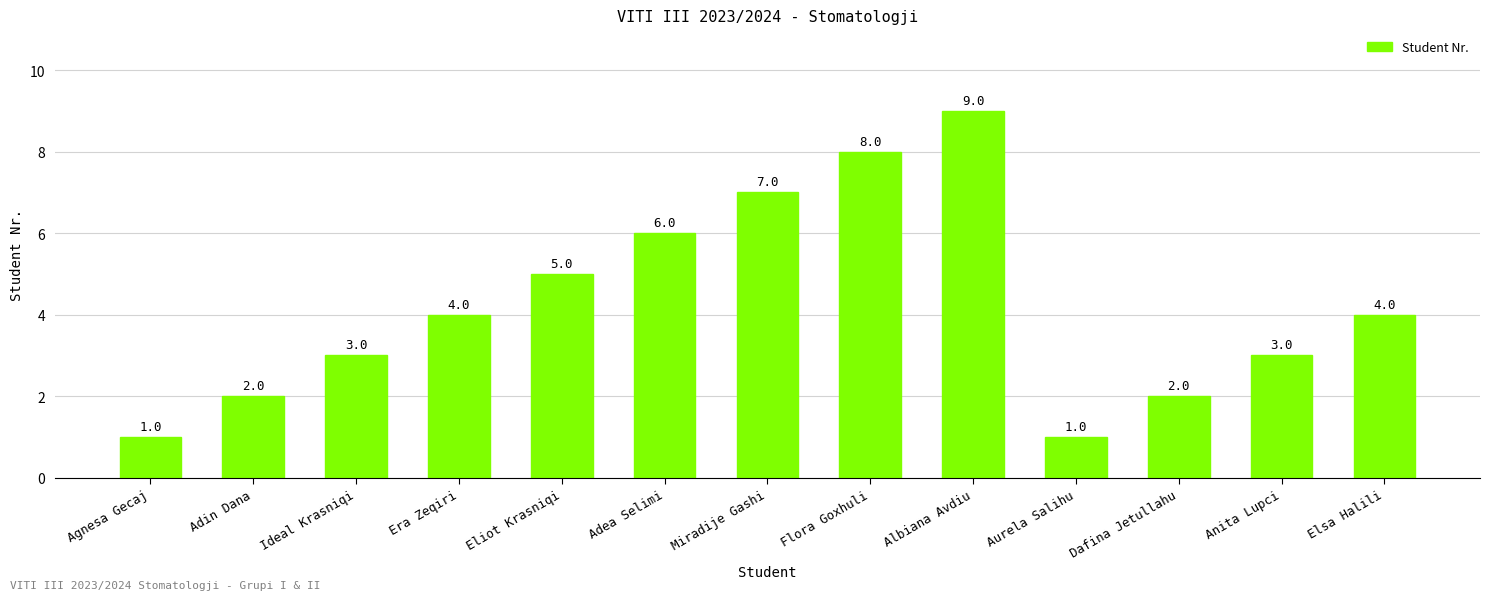

What is the minimum value shown in the chart?

1